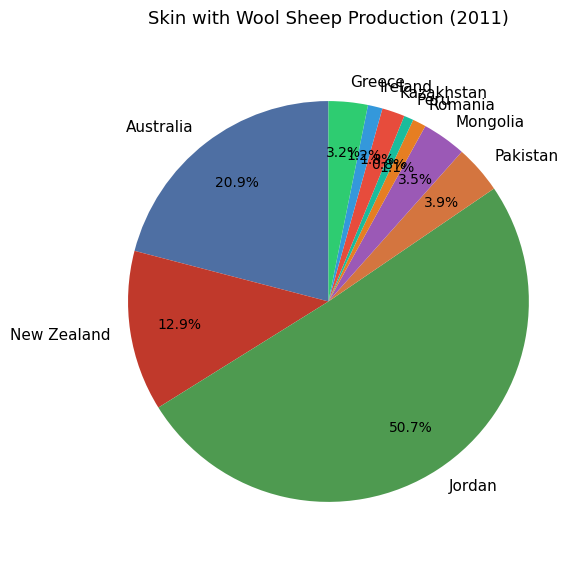

Which slice is the largest?

Jordan